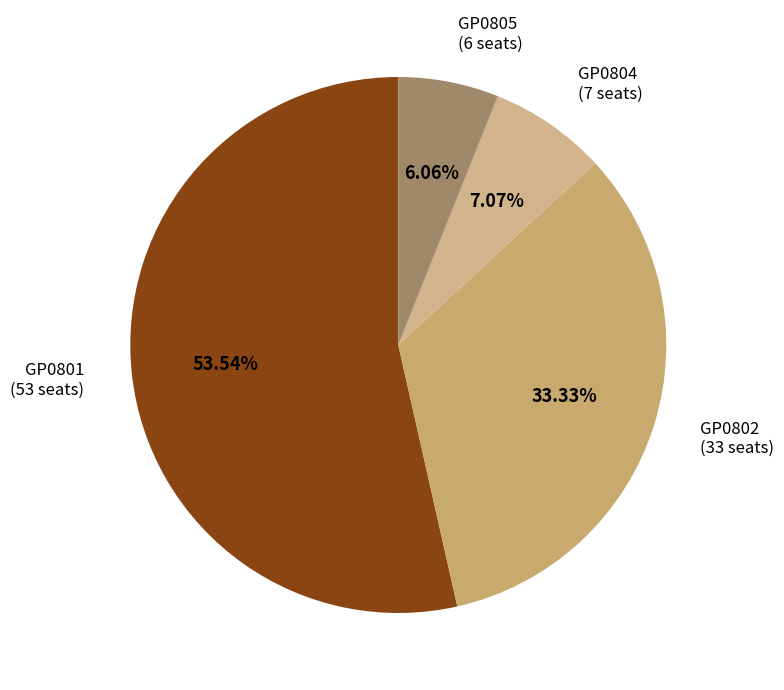

What is the ratio of the value at GP0805 to the value at GP0802?

0.2